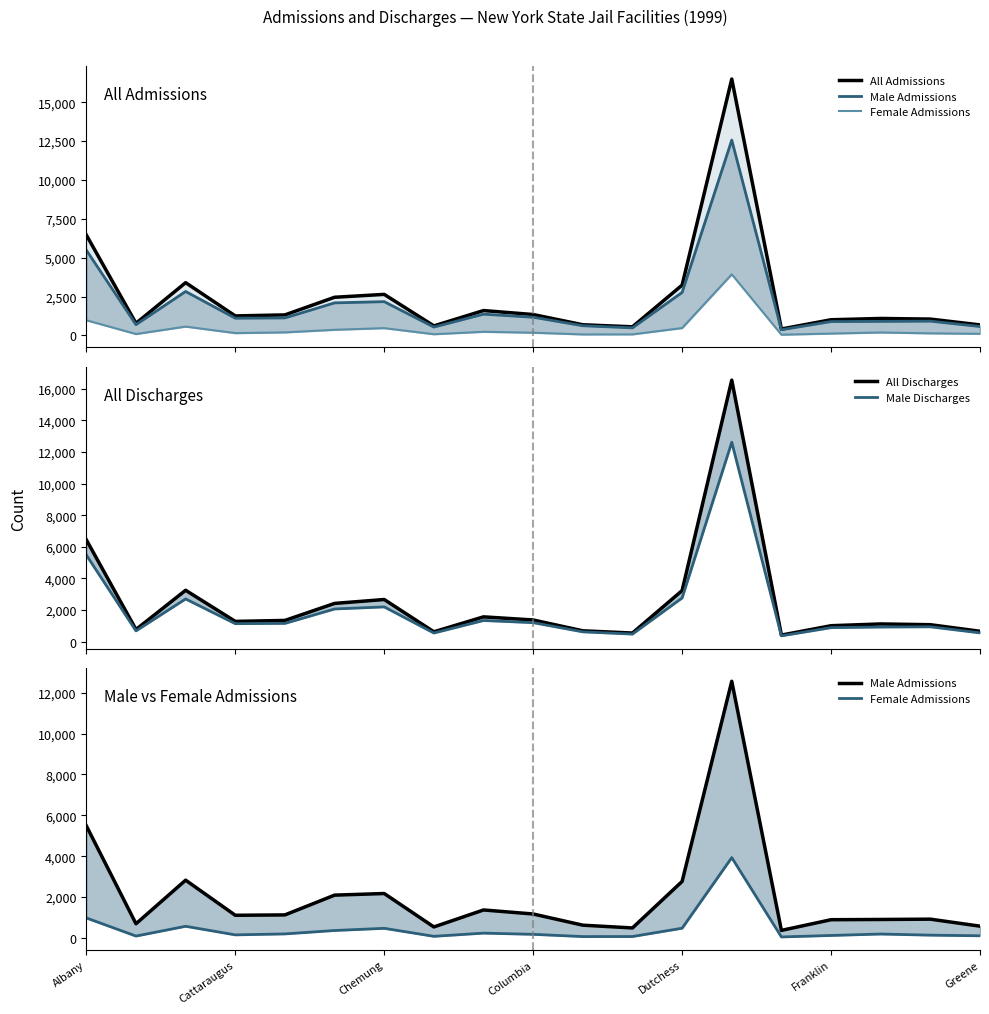

At how many categories does at least one series exceed 15410?

1